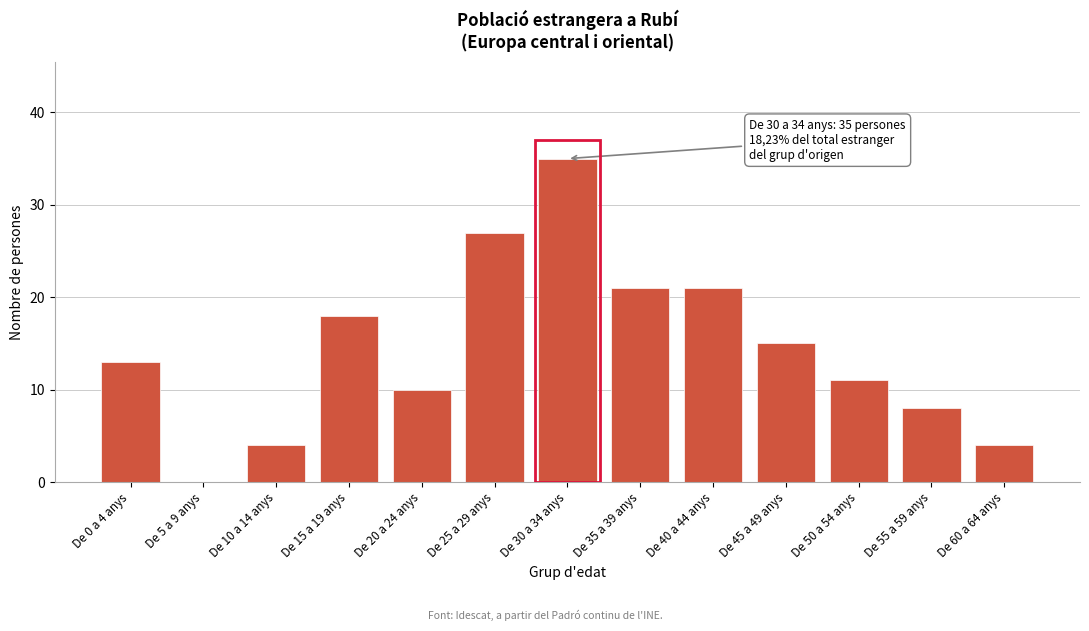

Reading left to right, what are all the values shown in this chart?

De 0 a 4 anys=13	De 5 a 9 anys=0	De 10 a 14 anys=4	De 15 a 19 anys=18	De 20 a 24 anys=10	De 25 a 29 anys=27	De 30 a 34 anys=35	De 35 a 39 anys=21	De 40 a 44 anys=21	De 45 a 49 anys=15	De 50 a 54 anys=11	De 55 a 59 anys=8	De 60 a 64 anys=4